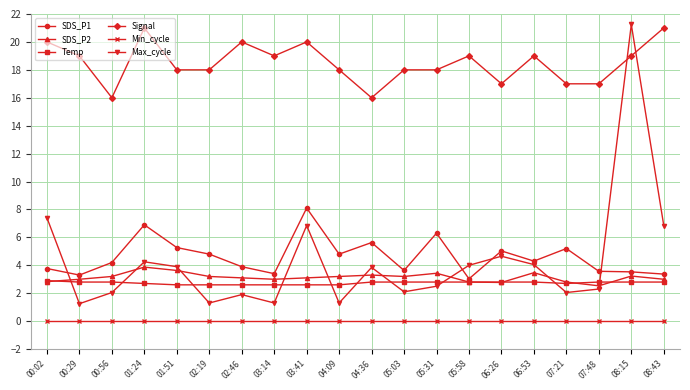

The Max_cycle series shows 1.3 at 02:19. True or false?

True